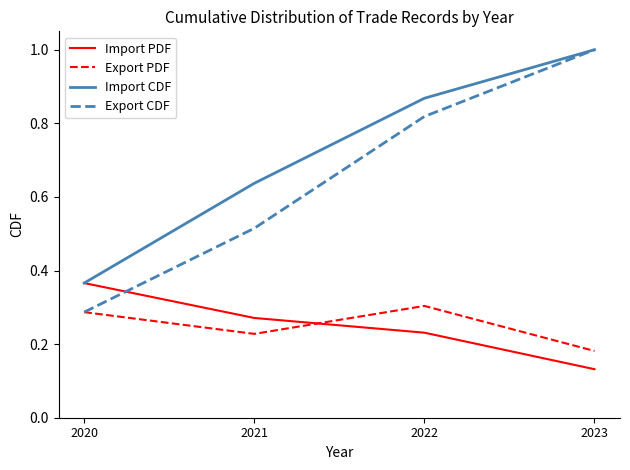

Which series changed the most between 2020 and 2022?

Export CDF